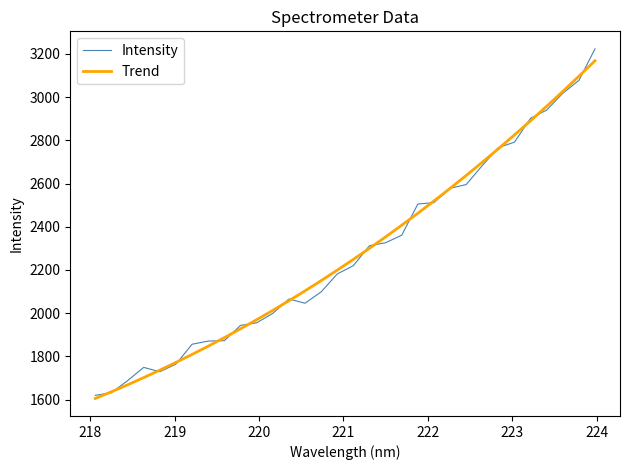

Does the chart display data point markers on the line(s)?

No